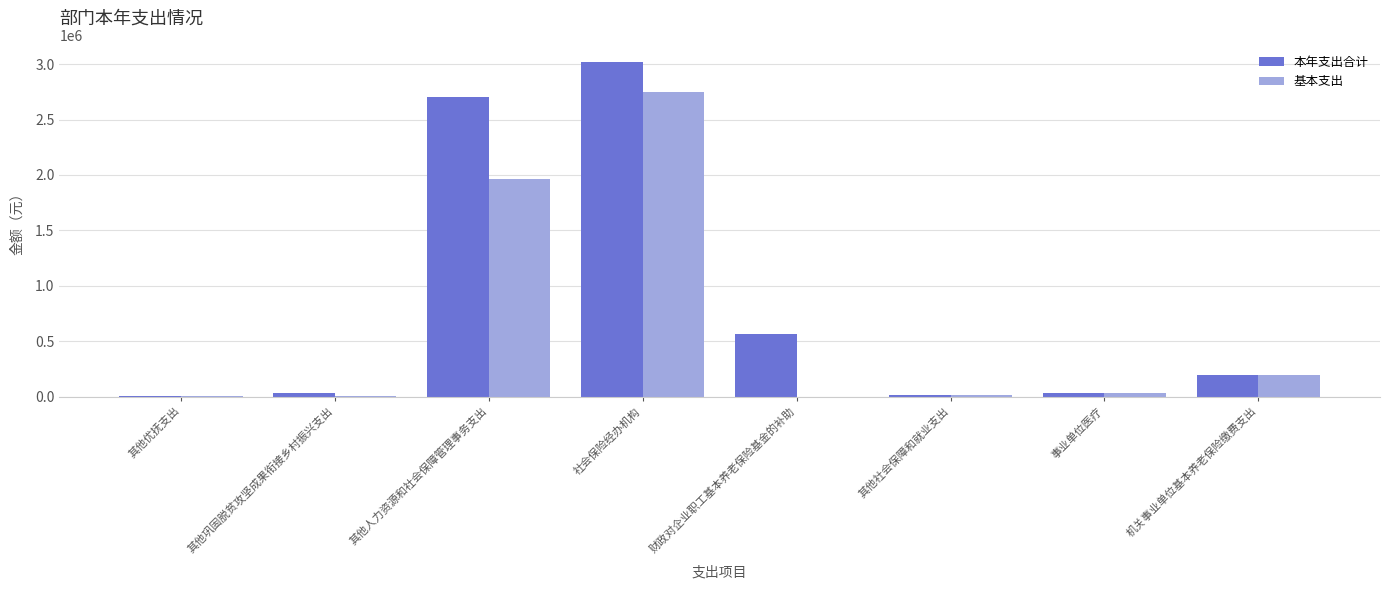

What value does the 本年支出合计 series have at 其他人力资源和社会保障管理事务支出?

2700000.0